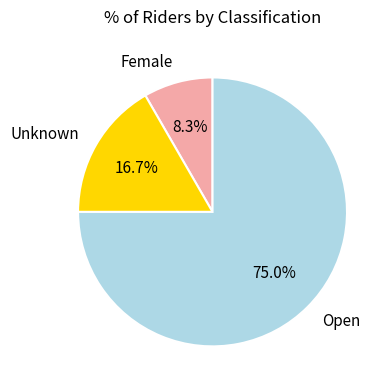

Does Unknown account for over 50% of the chart?

No